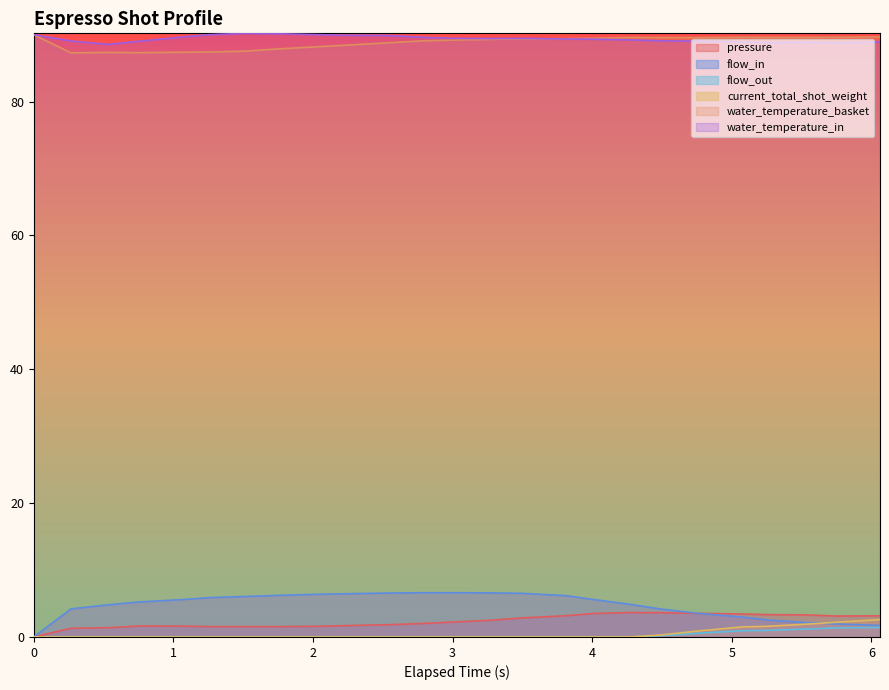

How many lines are shown in the chart?

6